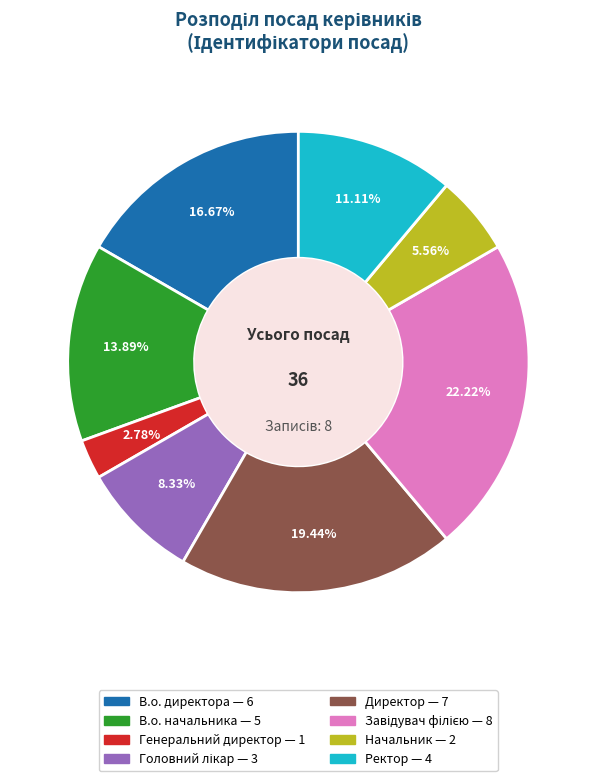

To the nearest percent, what is the difference between the Ректор and Начальник slice percentages?

6%